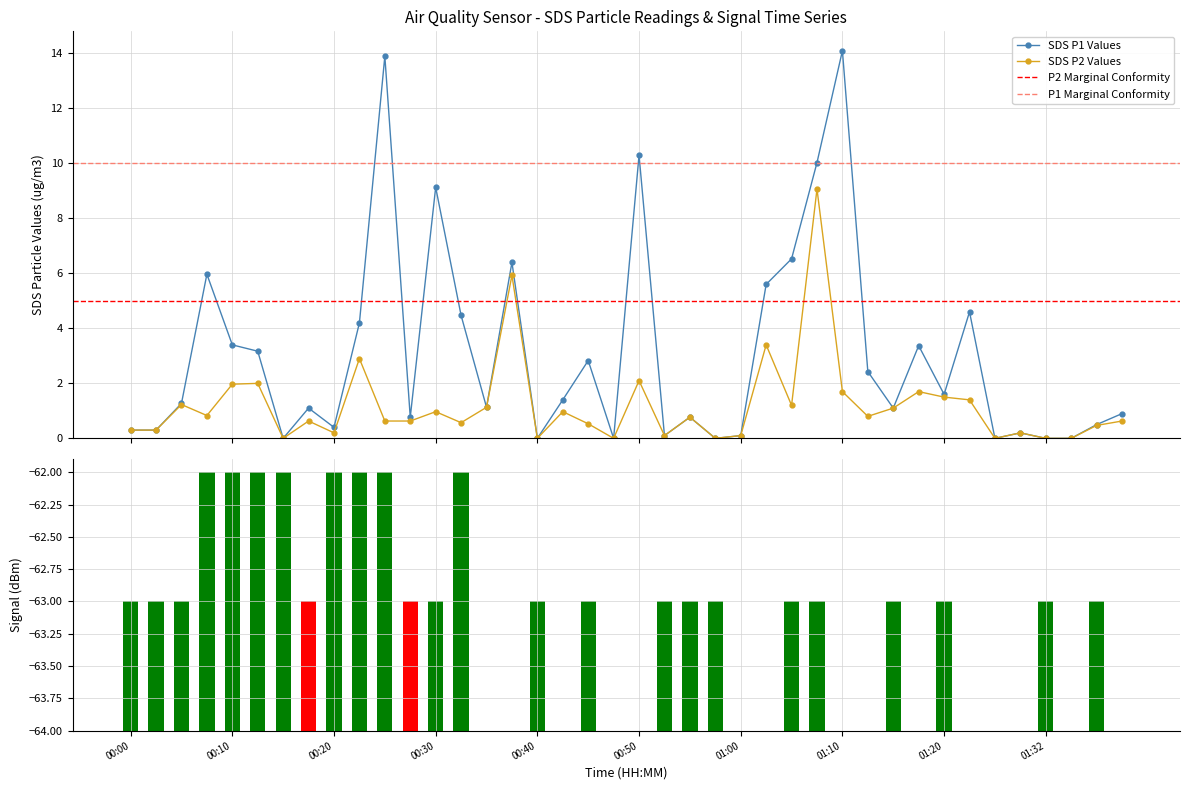

How many values in the SDS_P1 series exceed 1?

23